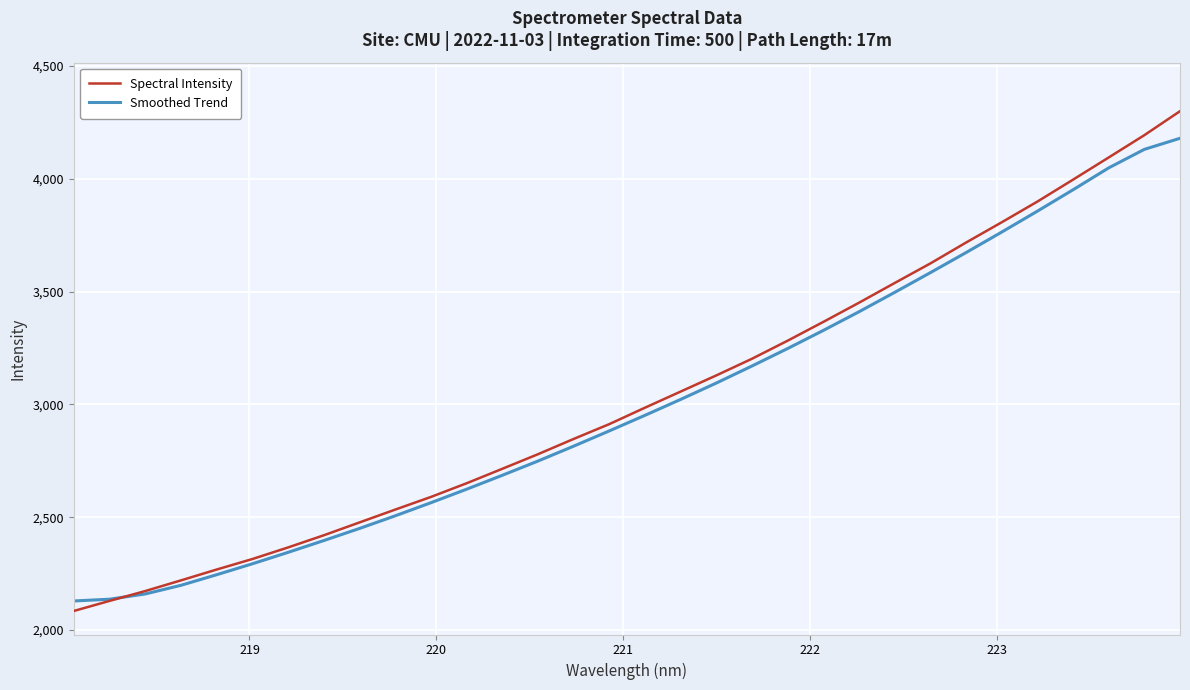

What is the maximum value shown in the chart?

4299.5